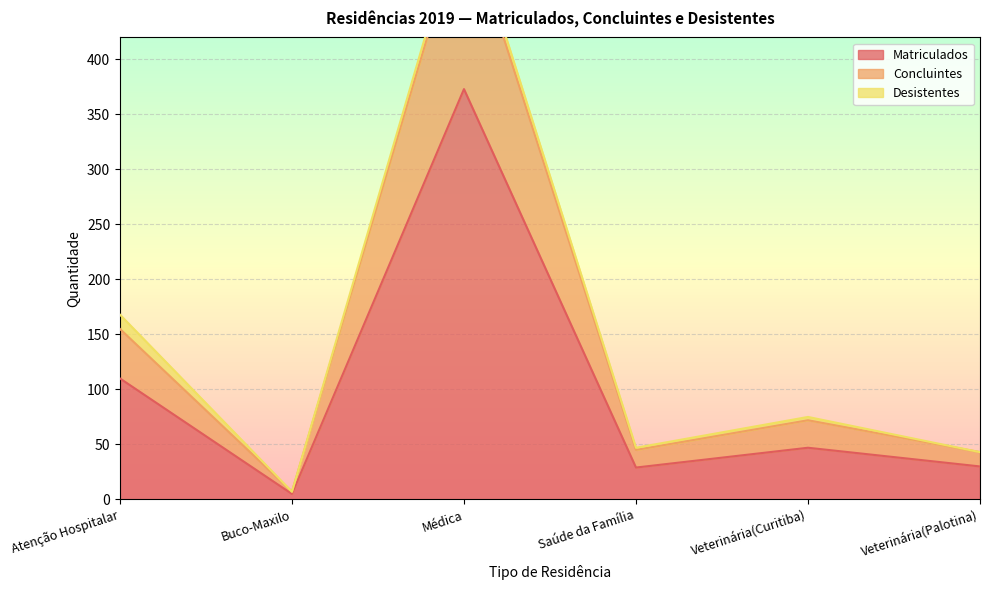

True or false: Concluintes has more than 1 points higher than both neighbors.

True